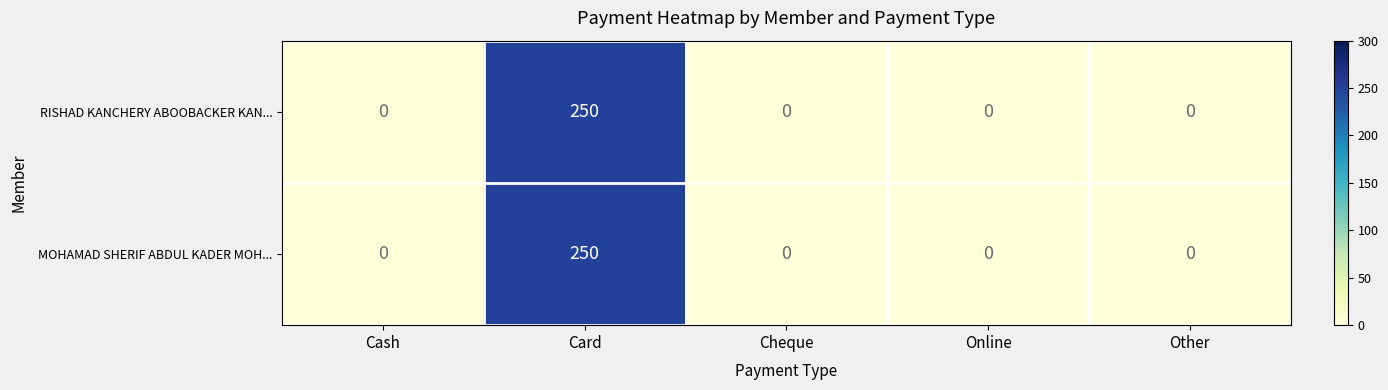

At which category does the chart reach its peak across all series?

Card